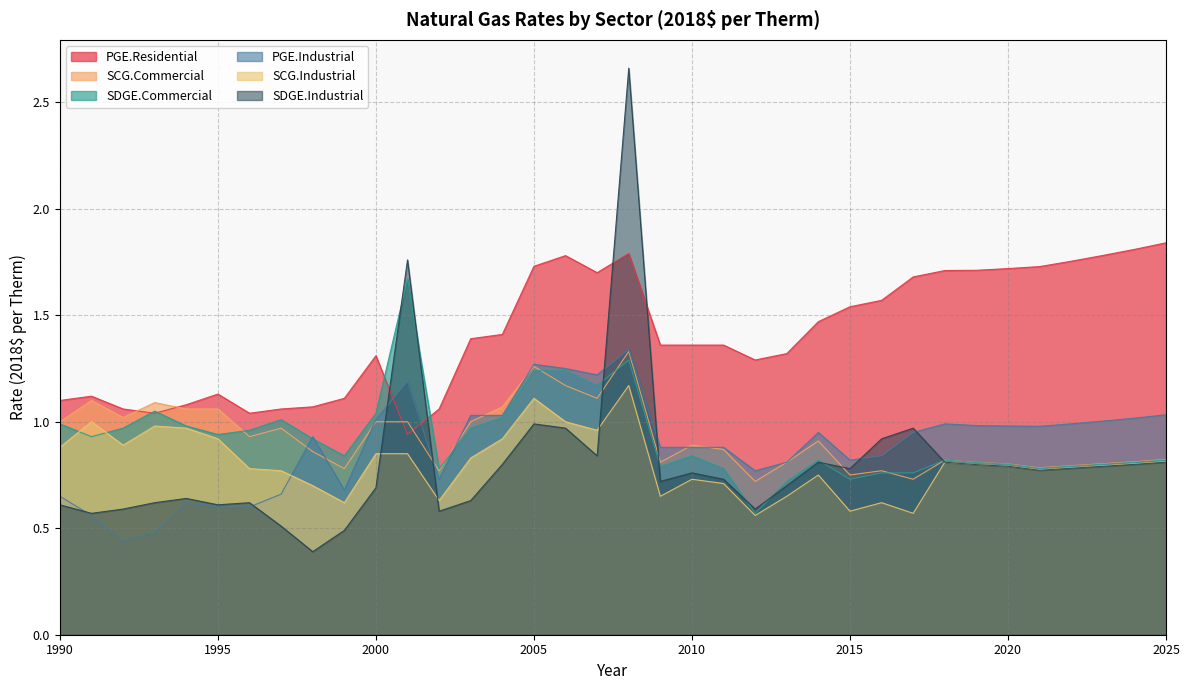

Is the value of SDGE.Commercial at 2007 greater than the value of SDGE.Industrial at 2014?

Yes